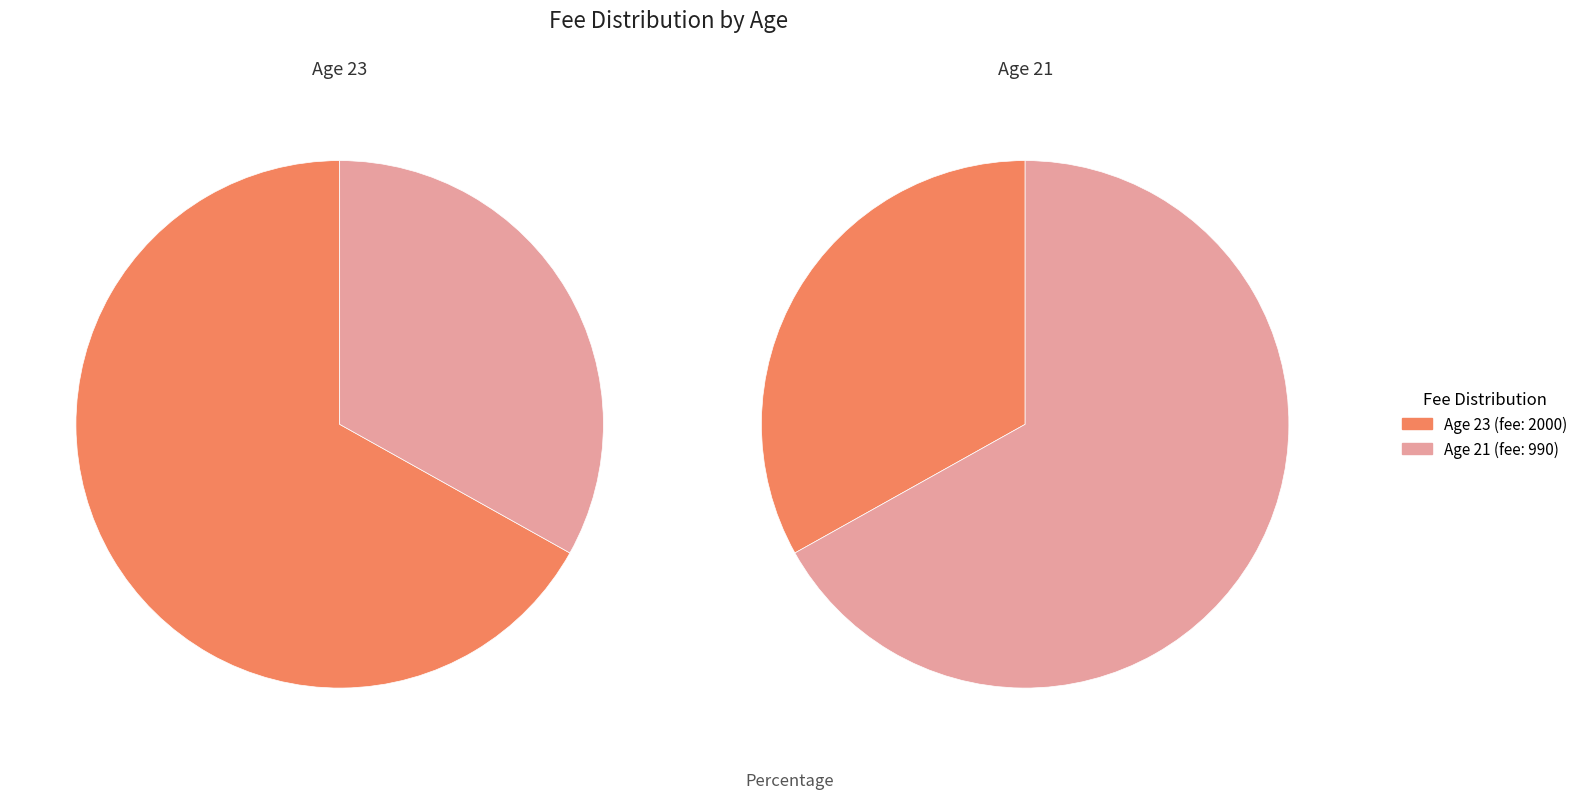

What percentage is the 23 slice, to the nearest percent?

67%